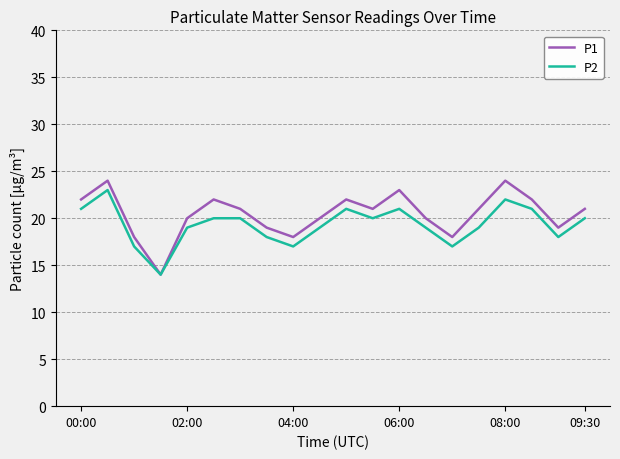

Which series has the widest spread of values?

P1